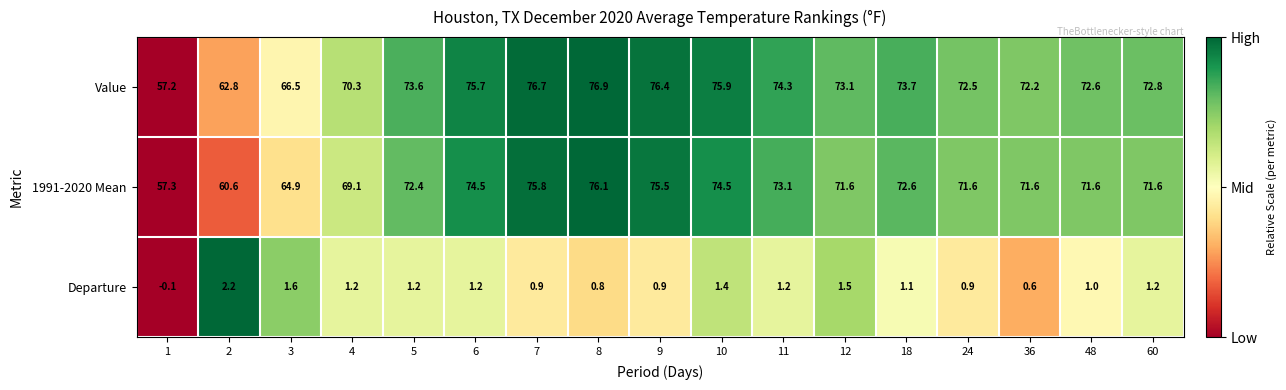

At how many categories does at least one series exceed 70?

14